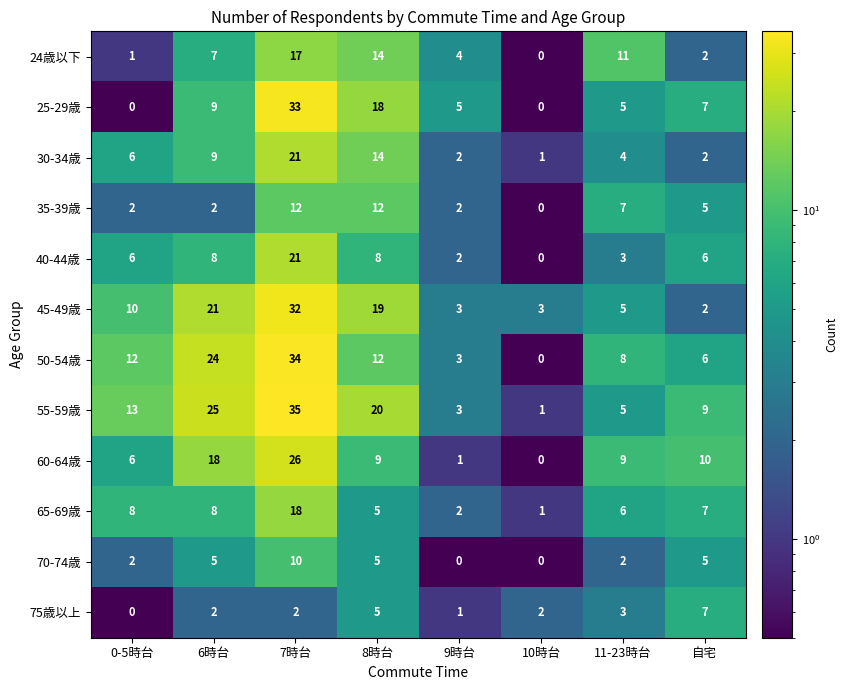

What is the difference between the maximum and second lowest values in the 25-29歳 series?

33